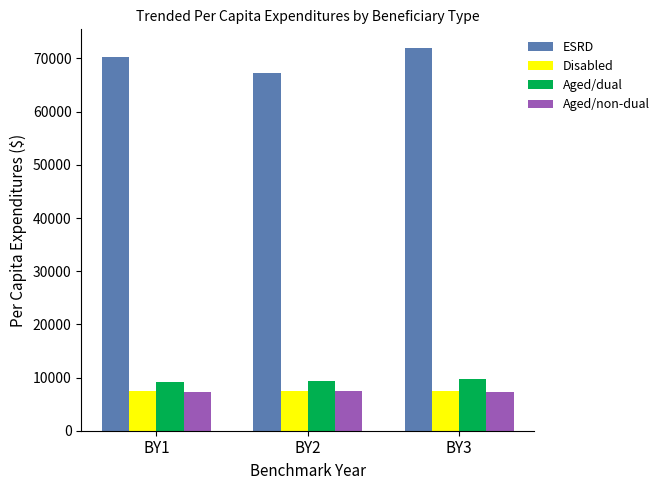

At which category does the chart reach its peak across all series?

BY3